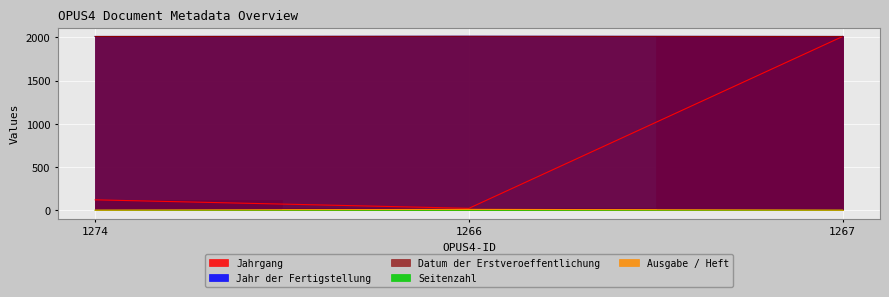

Count the Seitenzahl values in the range 1 to 3.

3